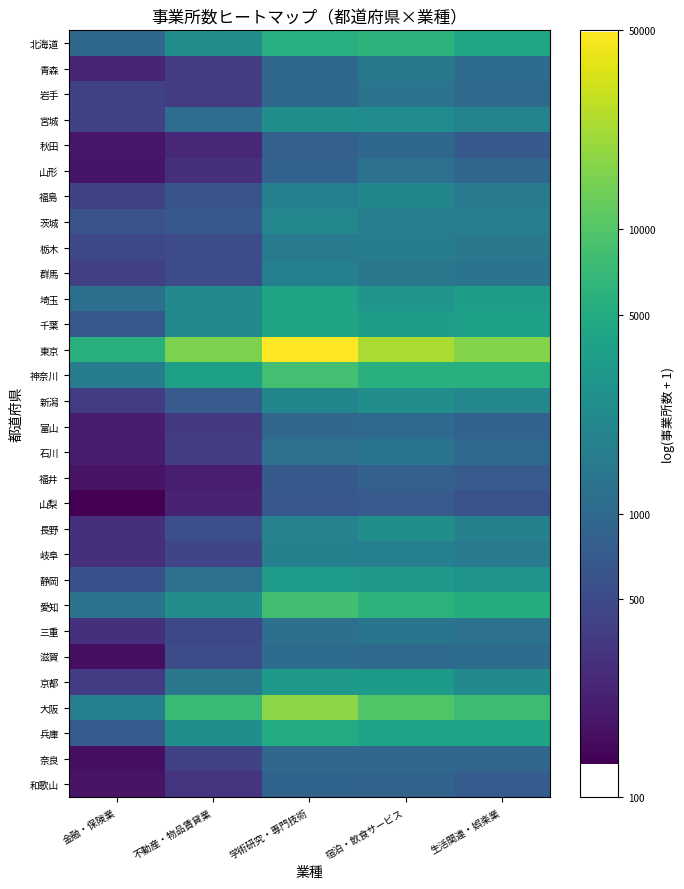

How many values in the 青森 series exceed 6?

3